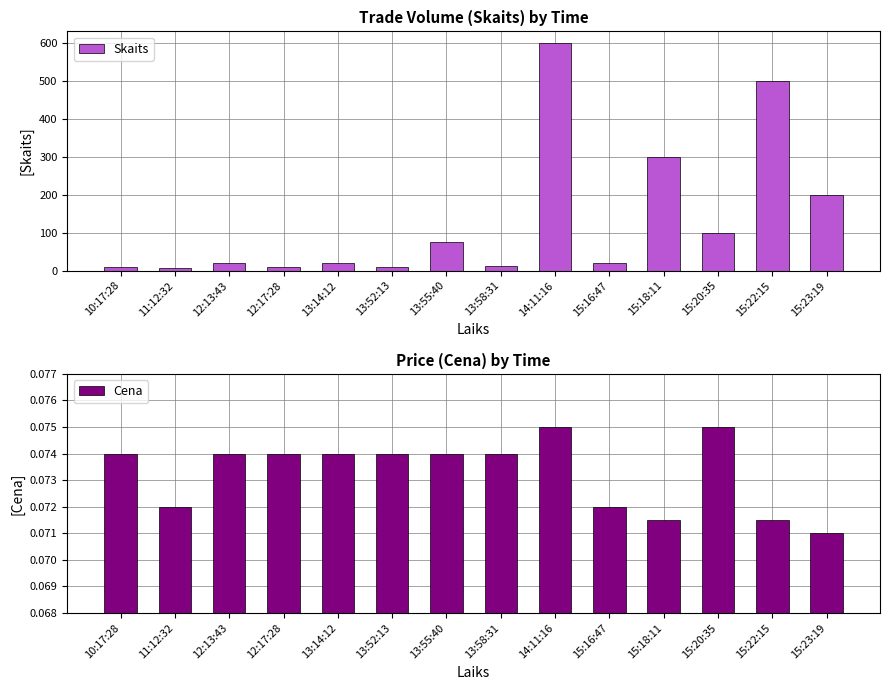

True or false: Skaits has a value of 31.8 at 12:13:43.

False